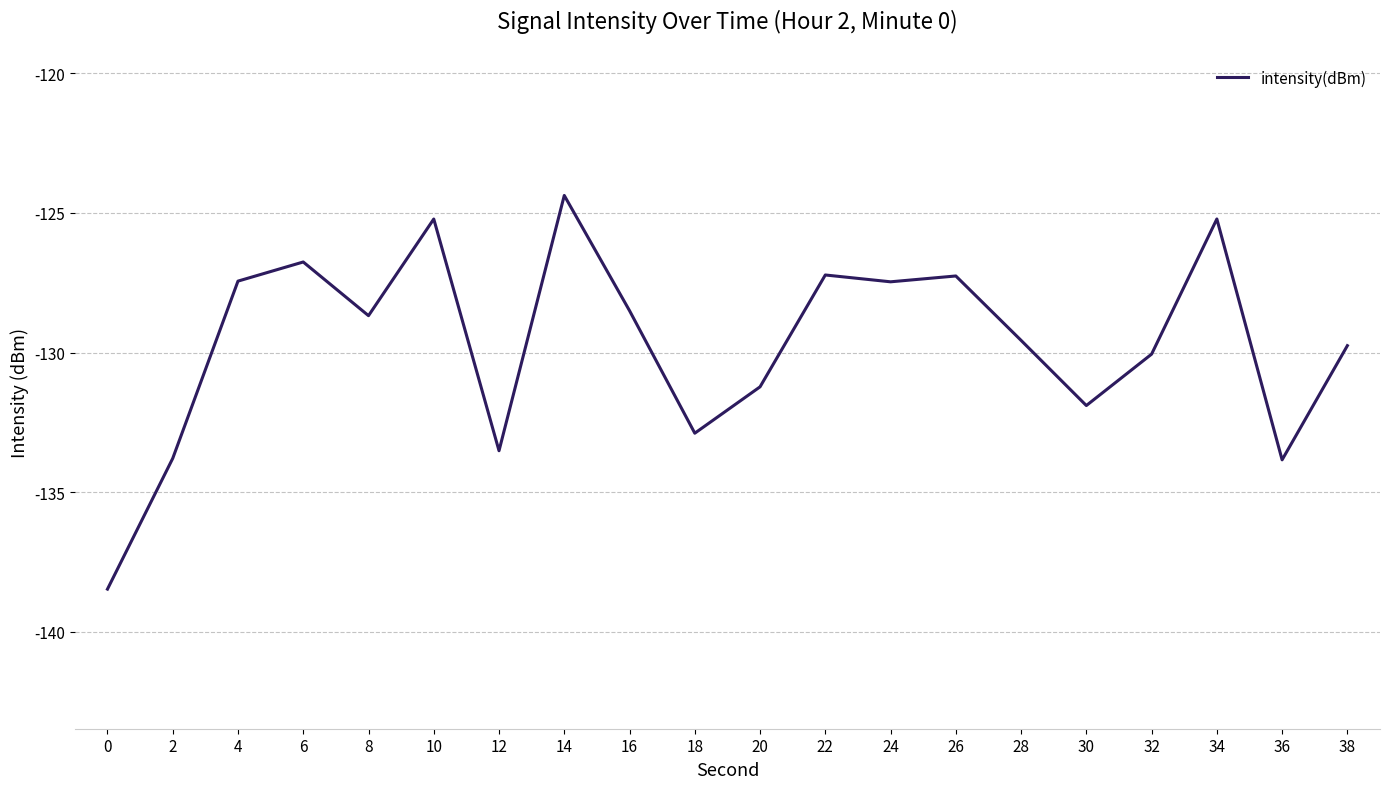

Where does the data first go above -128?

4